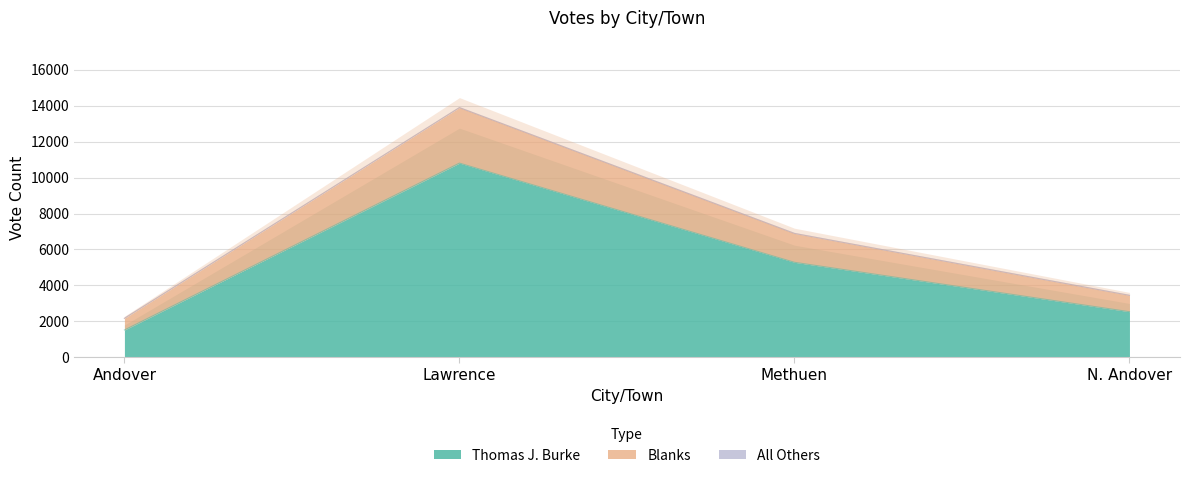

True or false: Thomas J. Burke and Blanks cross at least once.

False